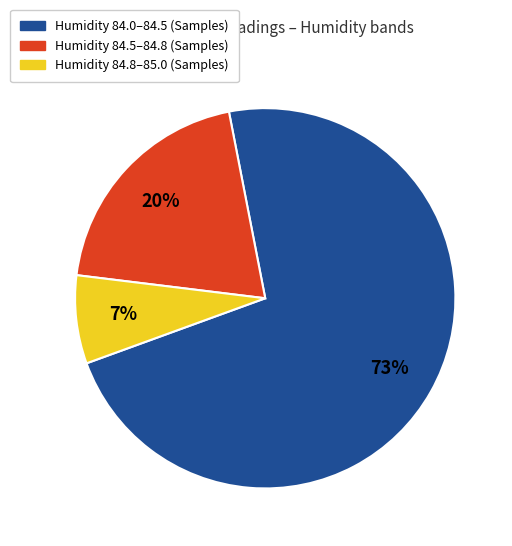

To the nearest percent, what is the average slice percentage?

33%